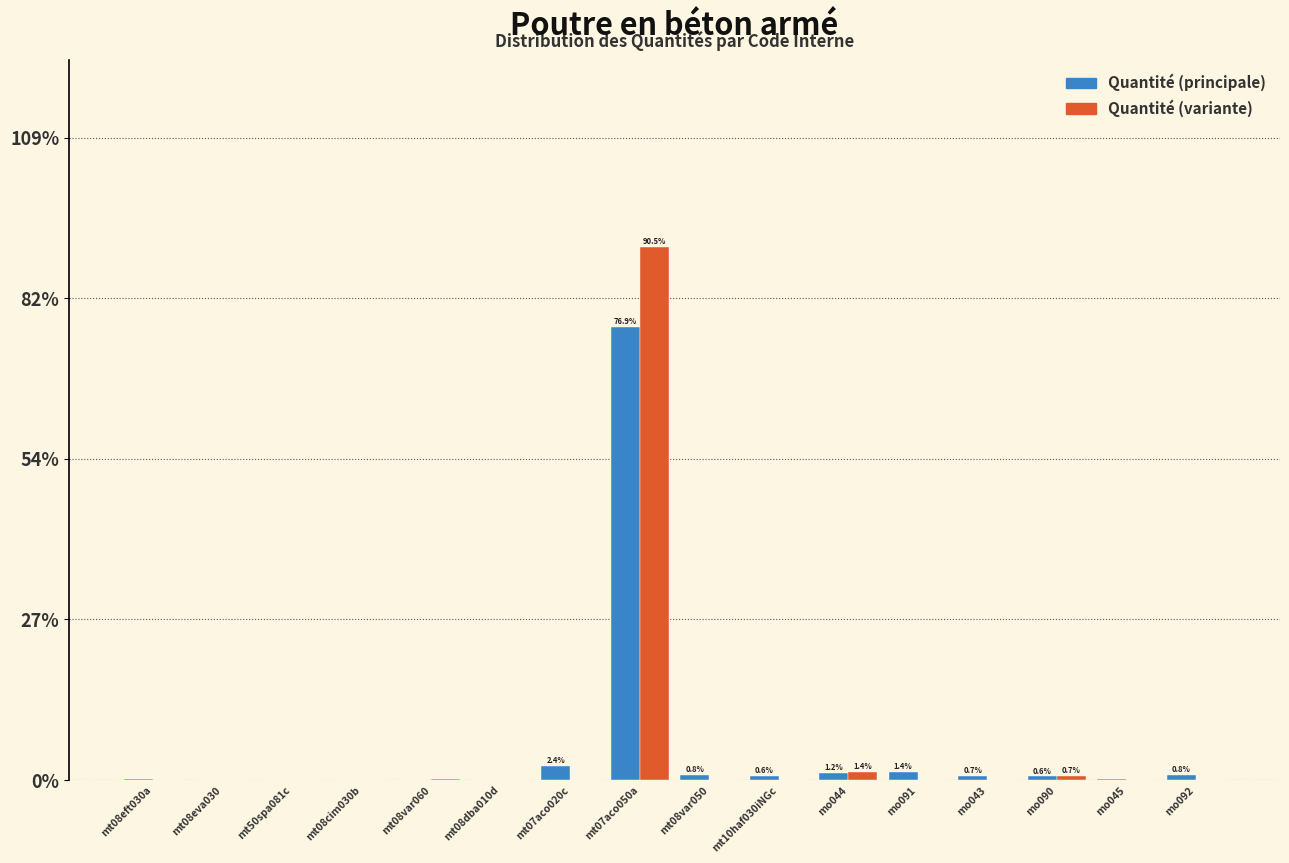

Which label corresponds to the largest value in the chart?

mt07aco050a